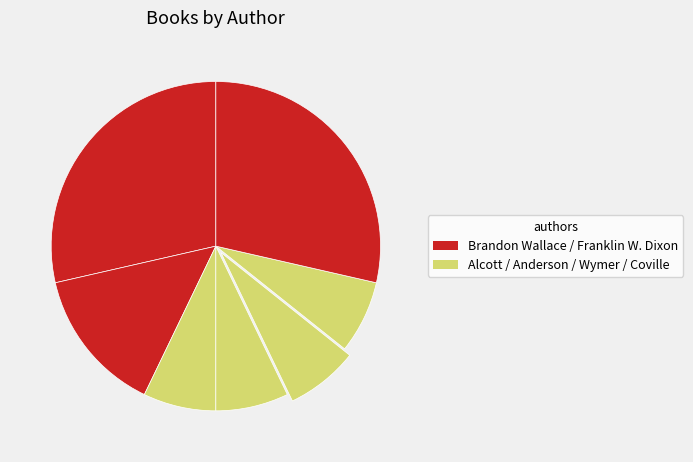

To the nearest percent, what is the average slice percentage?

14%